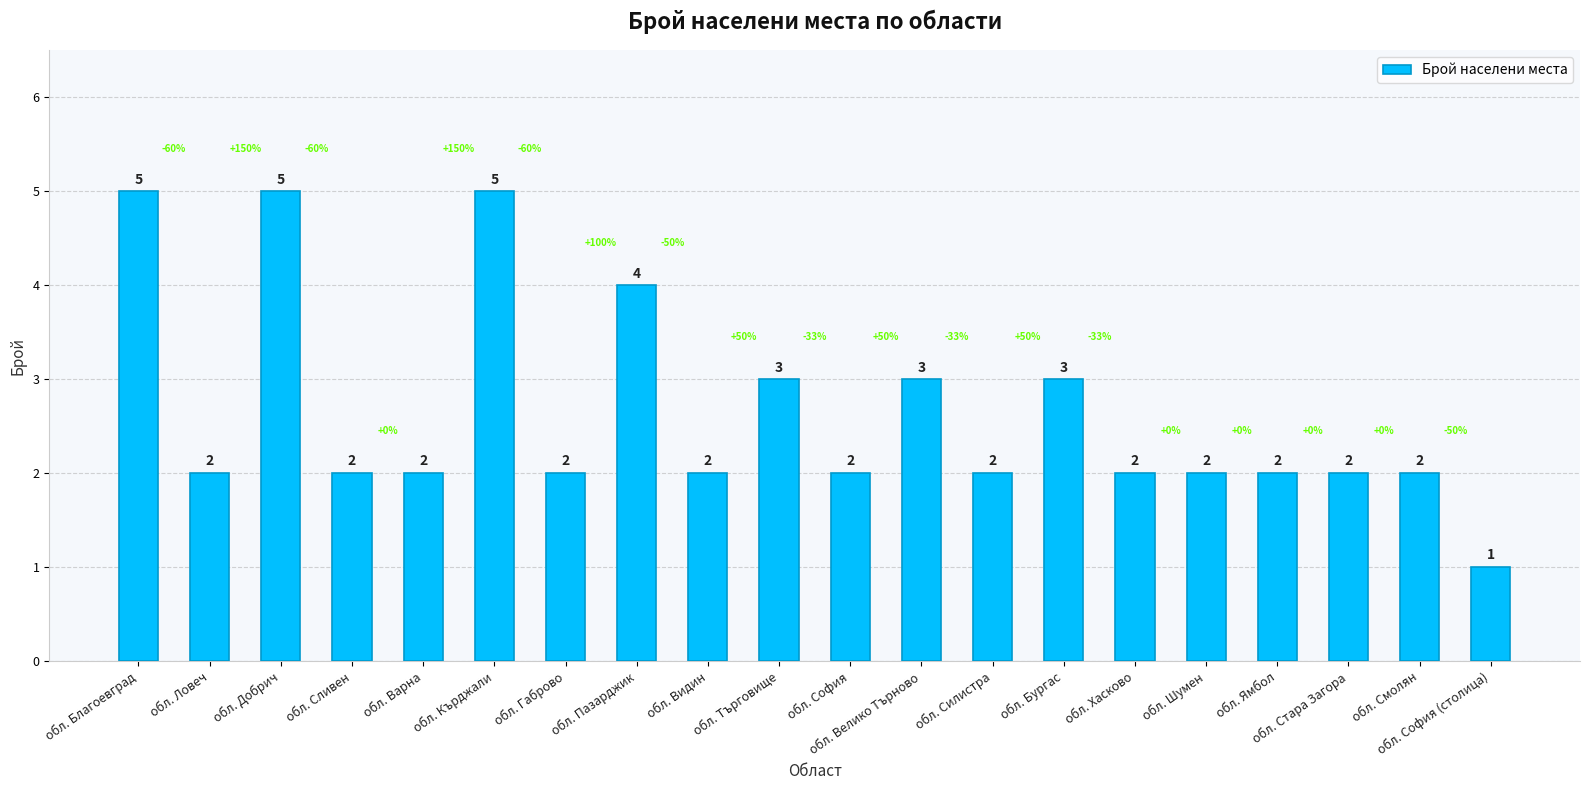

Which category has the lowest value across all series?

обл. София (столица)